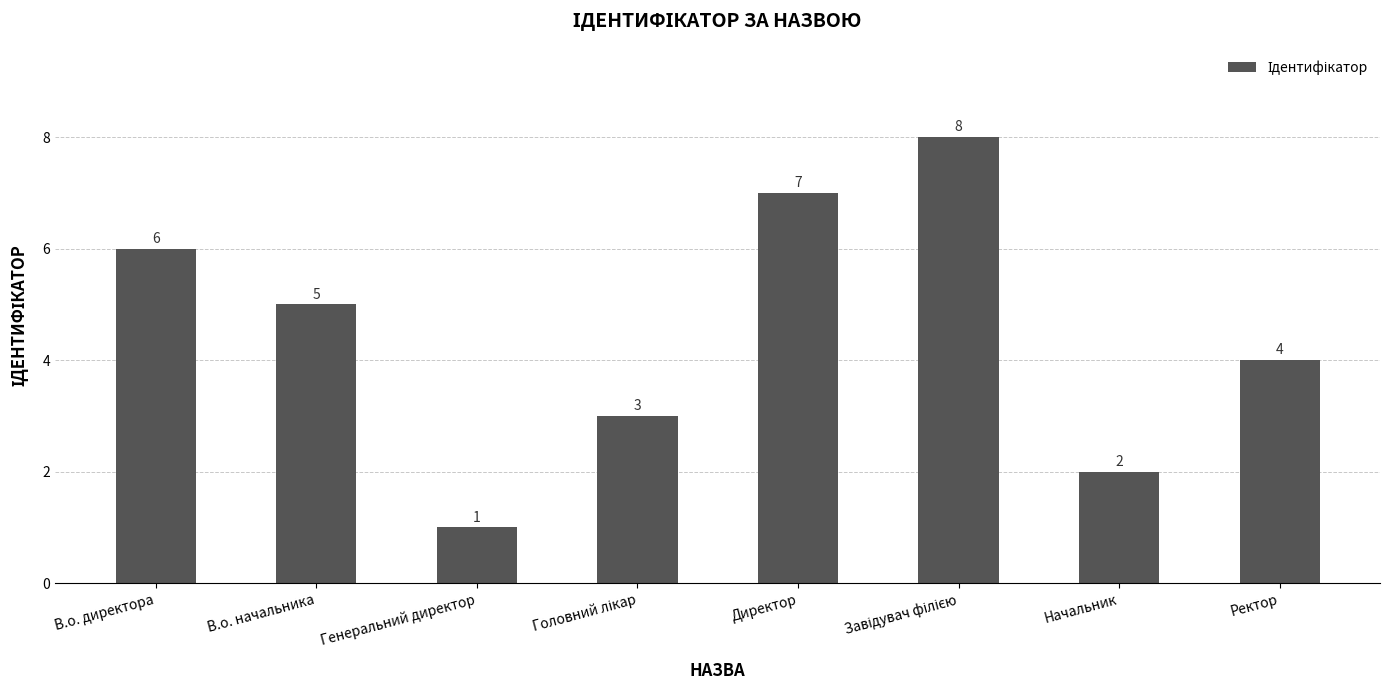

What is the sum of all values?

36